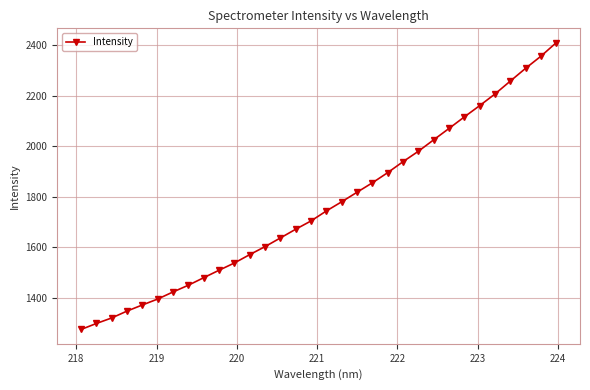

What is the minimum value shown in the chart?

1275.1